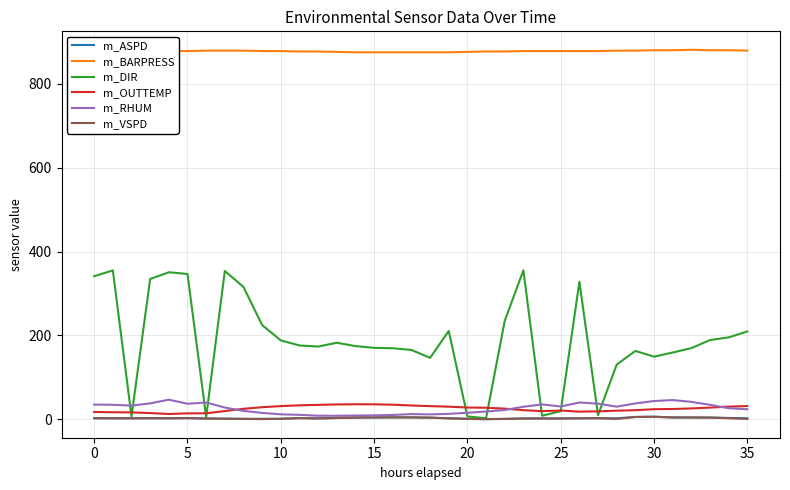

Which series has the widest spread of values?

m_DIR